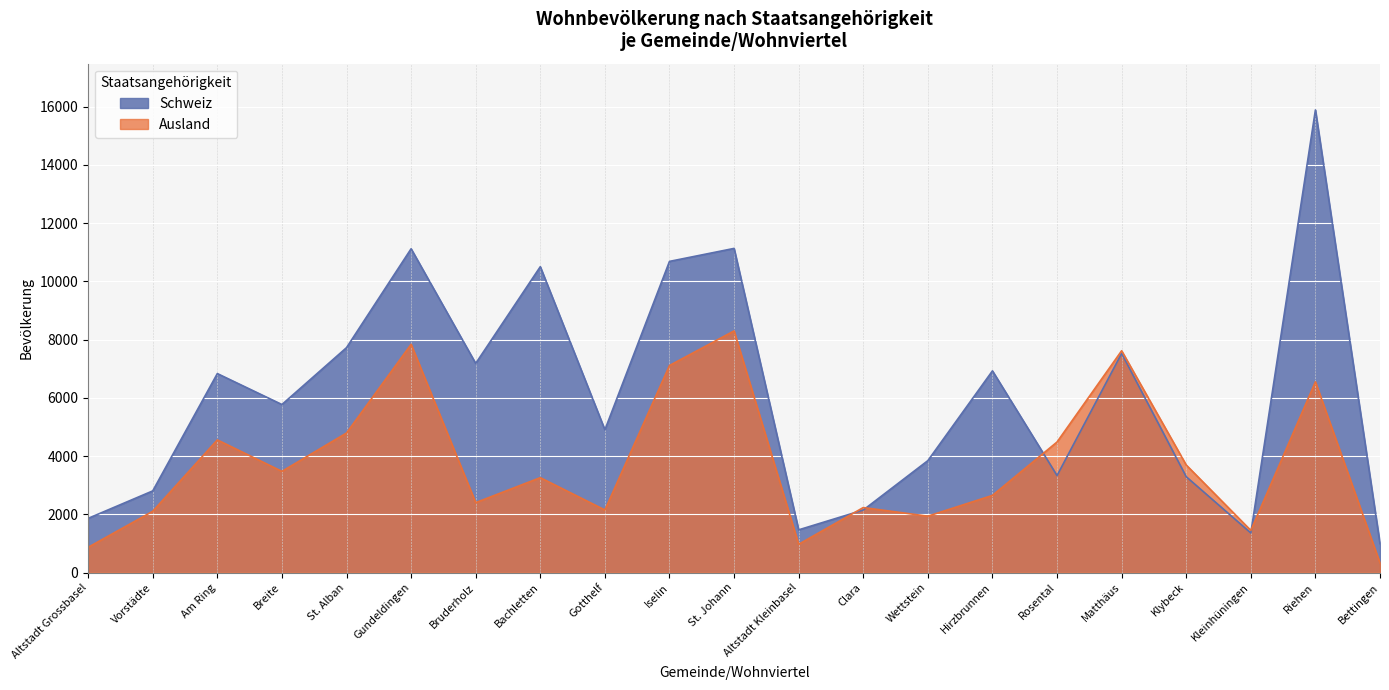

How many data points in Ausland are less than 3260?

10